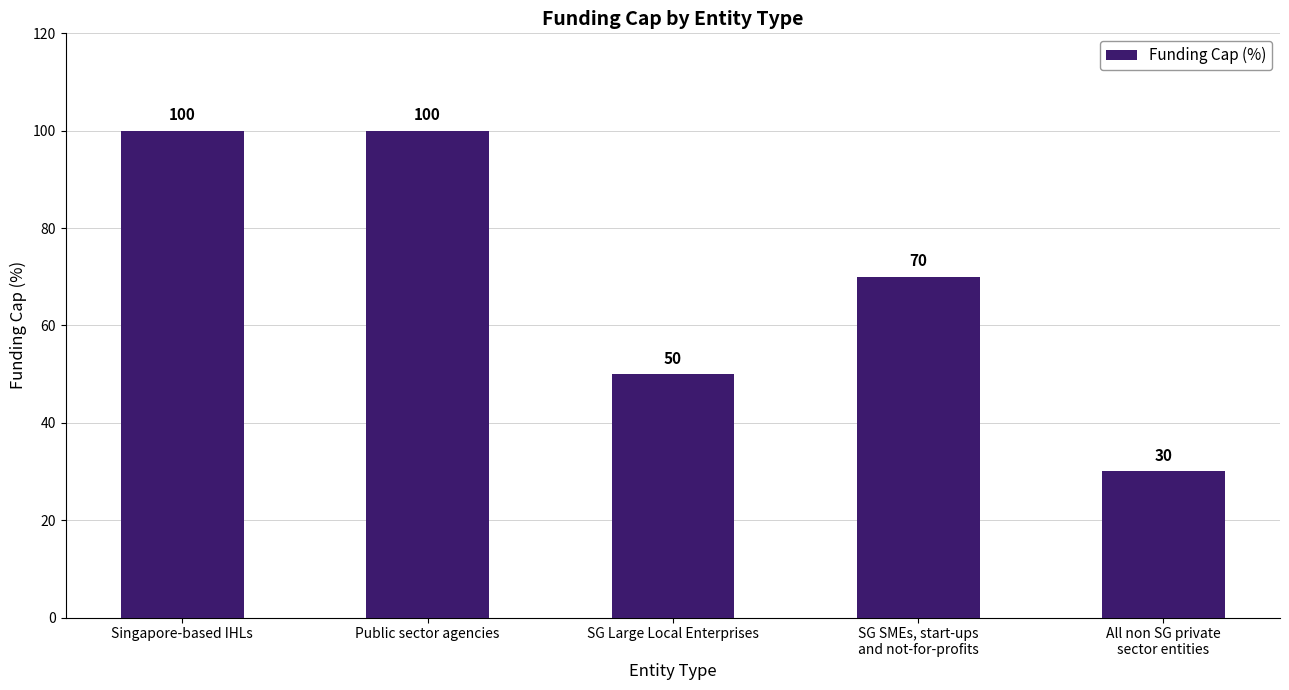

Read the value at Singapore-based IHLs.

100